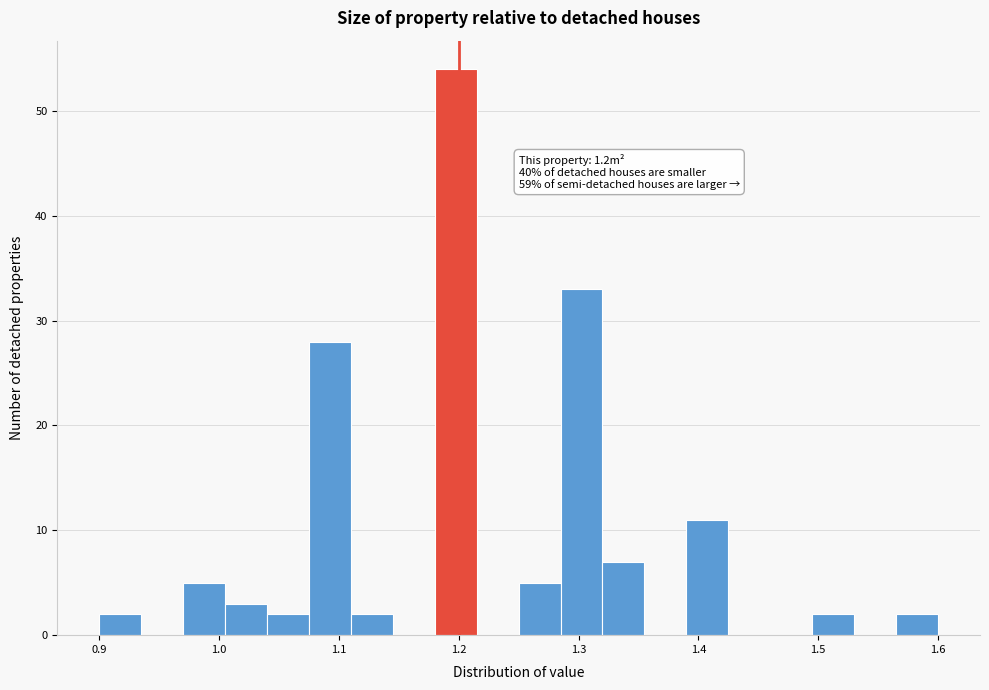

Read against the x-axis, roughly where is the centre of the tallest bar?

1.20